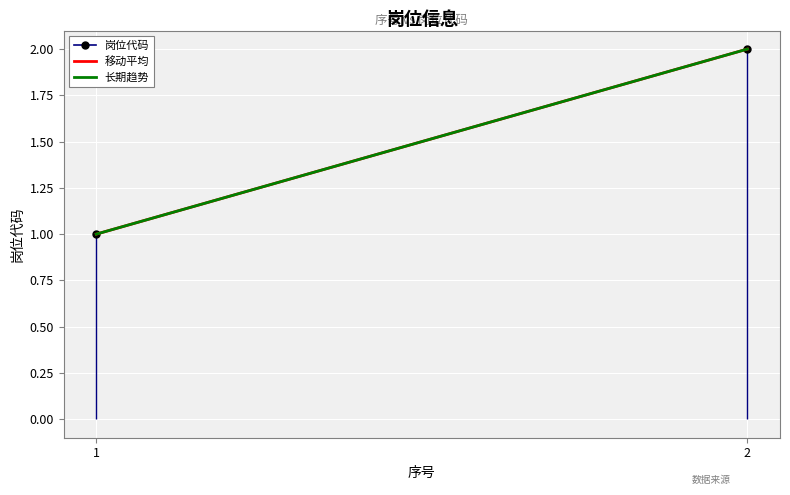

At which category does the chart reach its peak across all series?

2